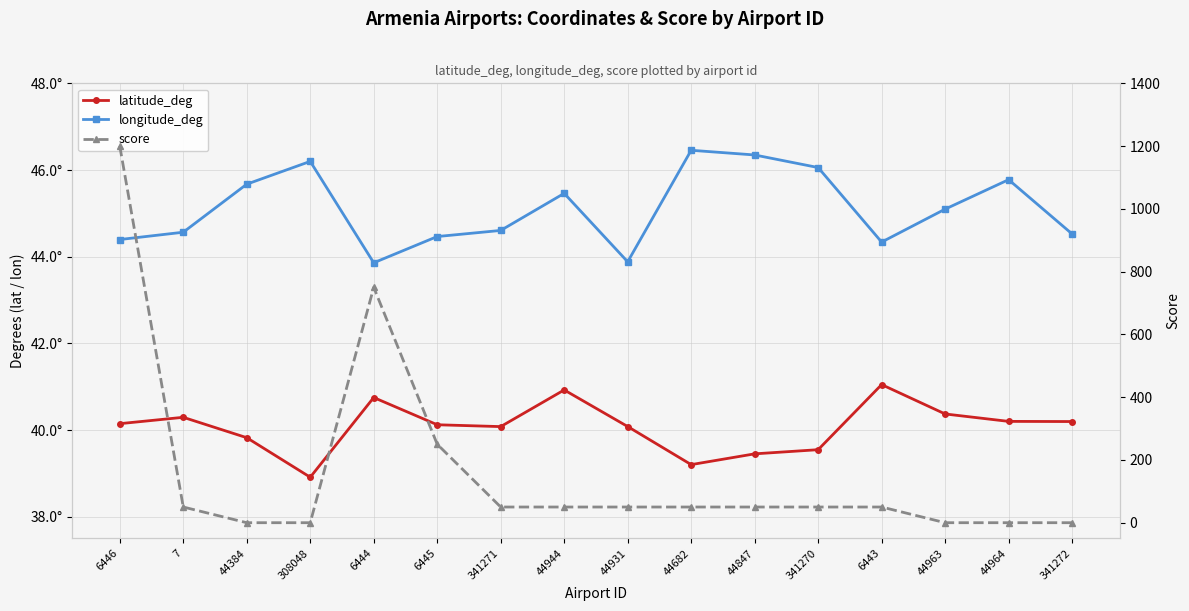

How many data points in latitude_deg are less than 40?

5